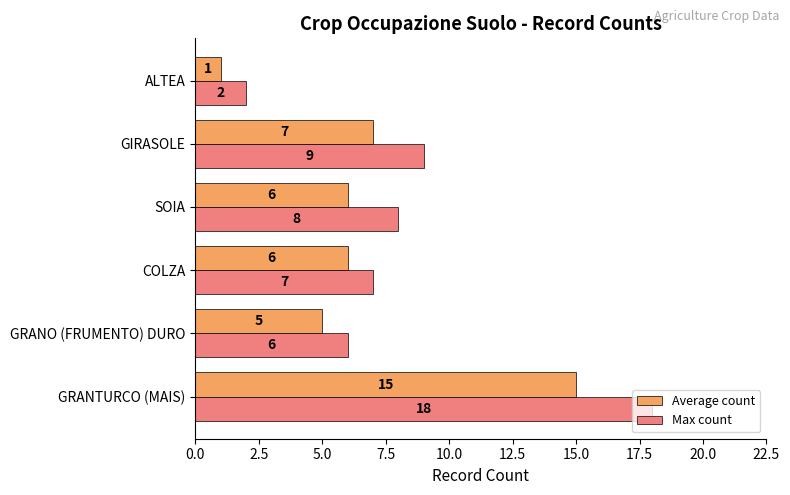

What is the maximum value for Max count?

18